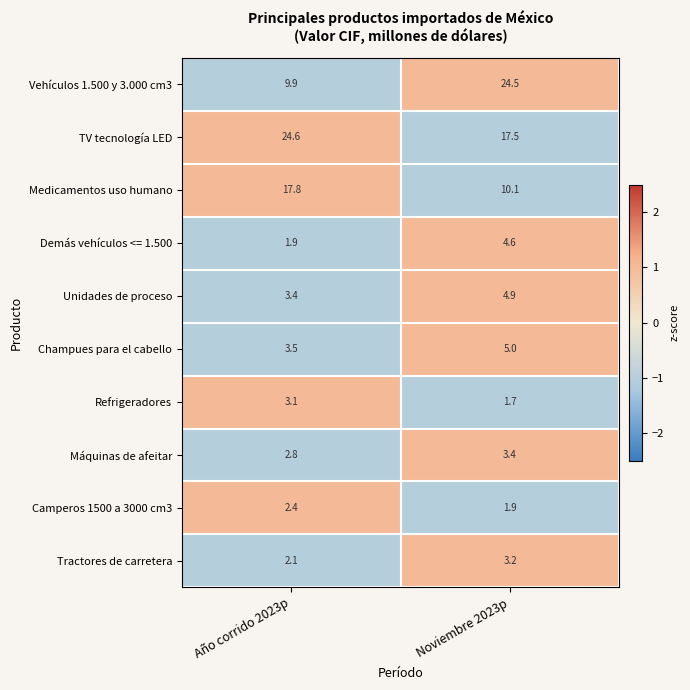

What is the minimum value shown in the chart?

1.7